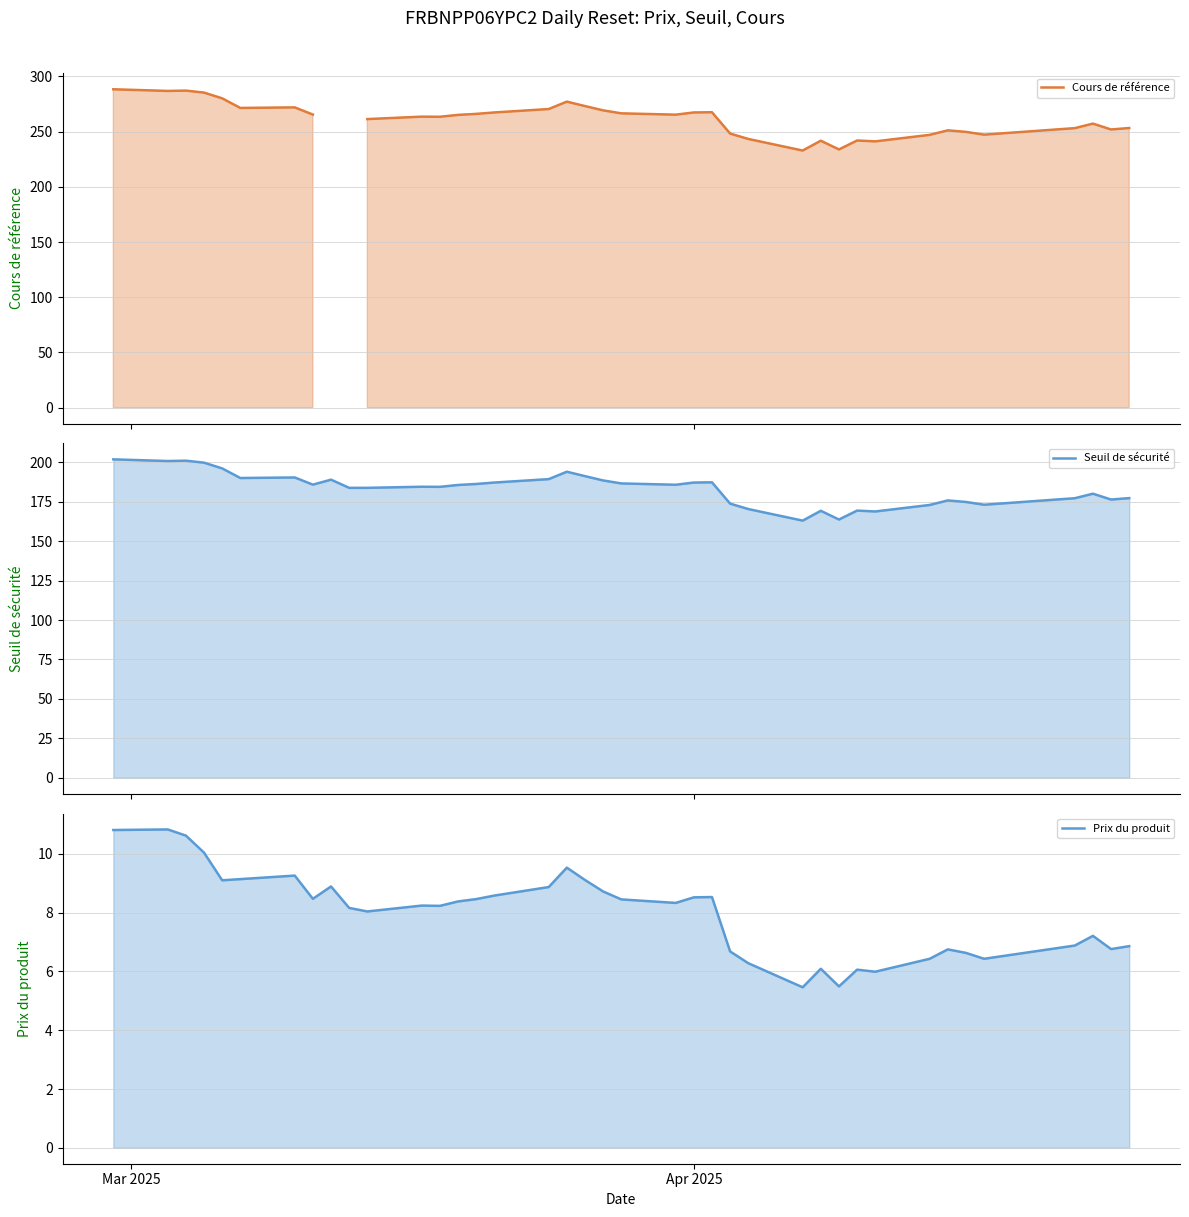

True or false: Cours de référence has a value of 389.4 at 27.

False